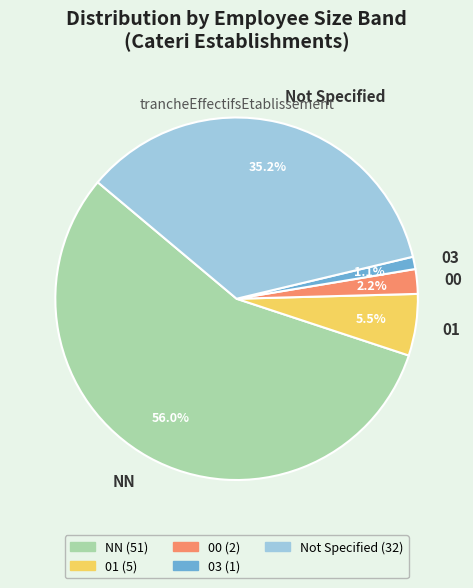

Rank the categories by value from highest to lowest.

NN, Not Specified, 01, 00, 03